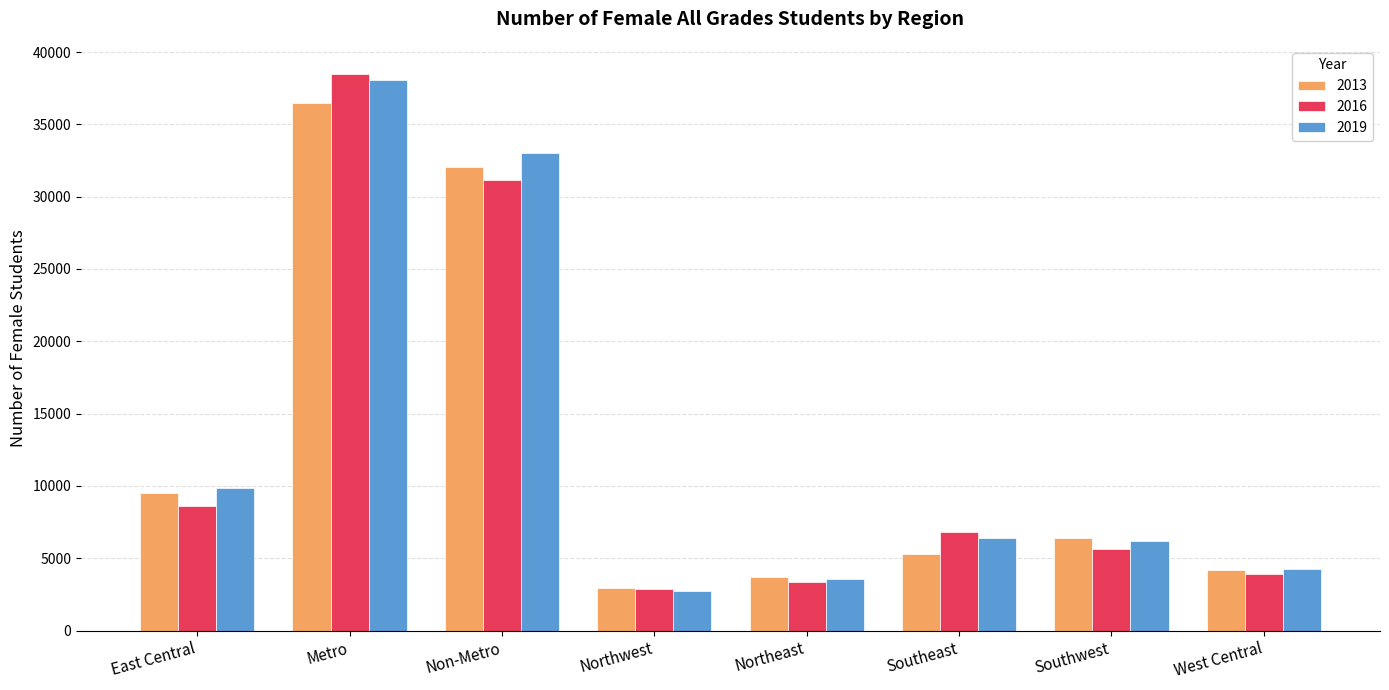

What is the spread (max minus min) of values at Southeast?

1531